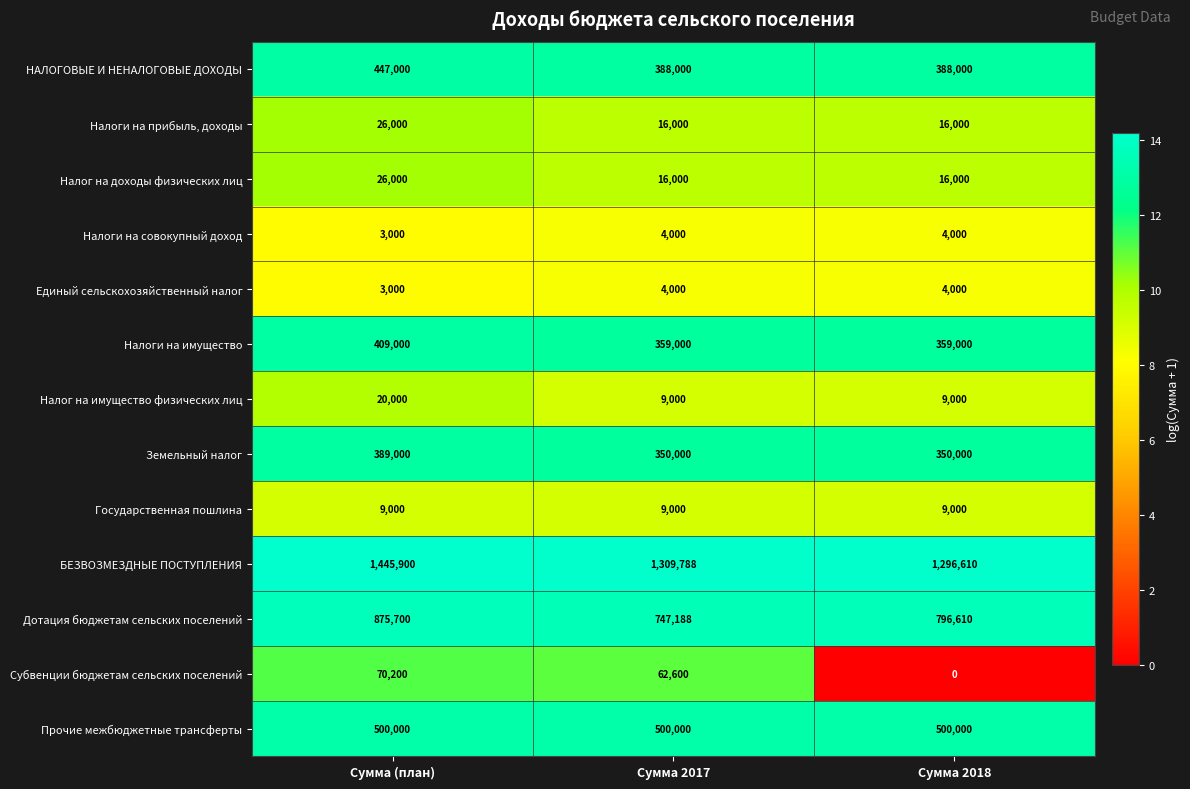

What is the sum of the Единый сельскохозяйственный налог values at Сумма (план) and Сумма 2017?

7000